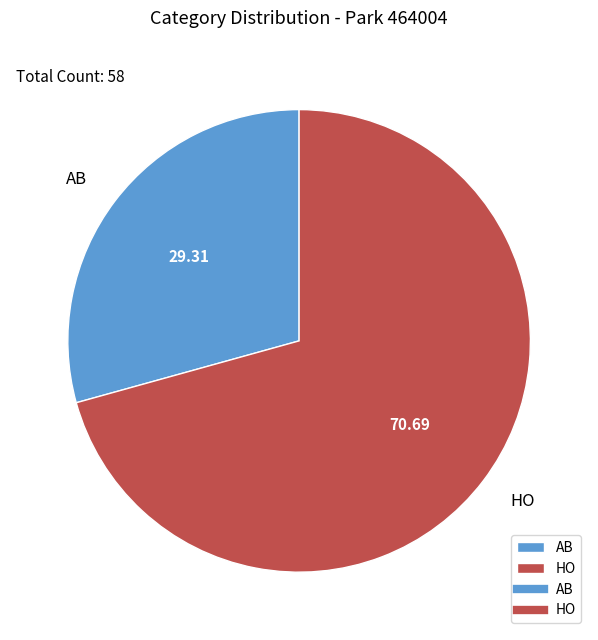

The AB slice represents 35% of the pie. True or false?

False